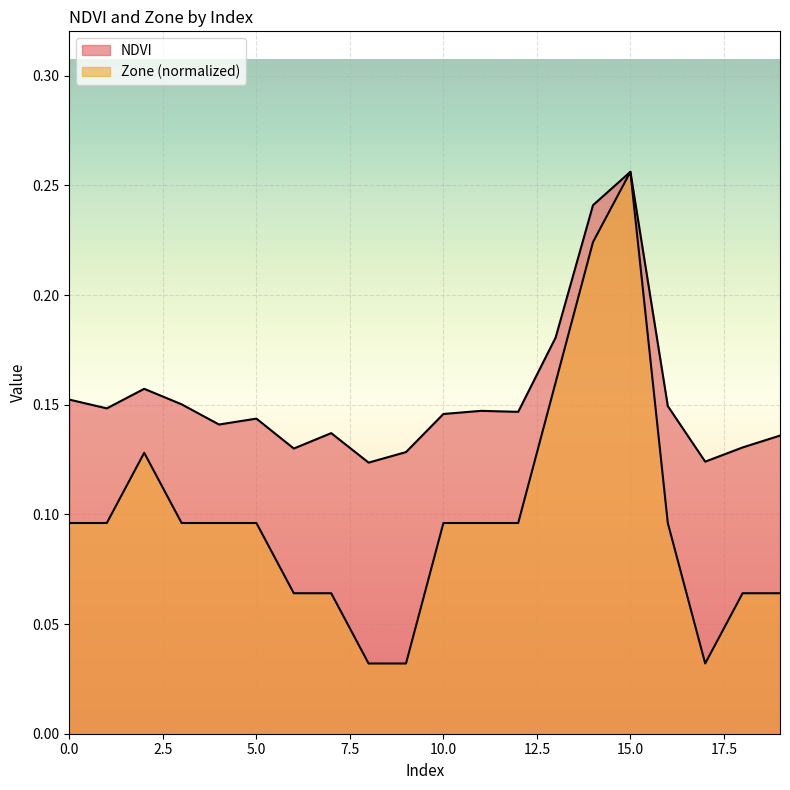

Reading left to right, what are all the values shown in this chart?

NDVI: 0=0.2	1=0.1	2=0.2	3=0.2	4=0.1	5=0.1	6=0.1	7=0.1	8=0.1	9=0.1	10=0.1	11=0.1	12=0.1	13=0.2	14=0.2	15=0.3	16=0.1	17=0.1	18=0.1	19=0.1
Zone: 0=0.1	1=0.1	2=0.1	3=0.1	4=0.1	5=0.1	6=0.1	7=0.1	8=0.0	9=0.0	10=0.1	11=0.1	12=0.1	13=0.2	14=0.2	15=0.3	16=0.1	17=0.0	18=0.1	19=0.1